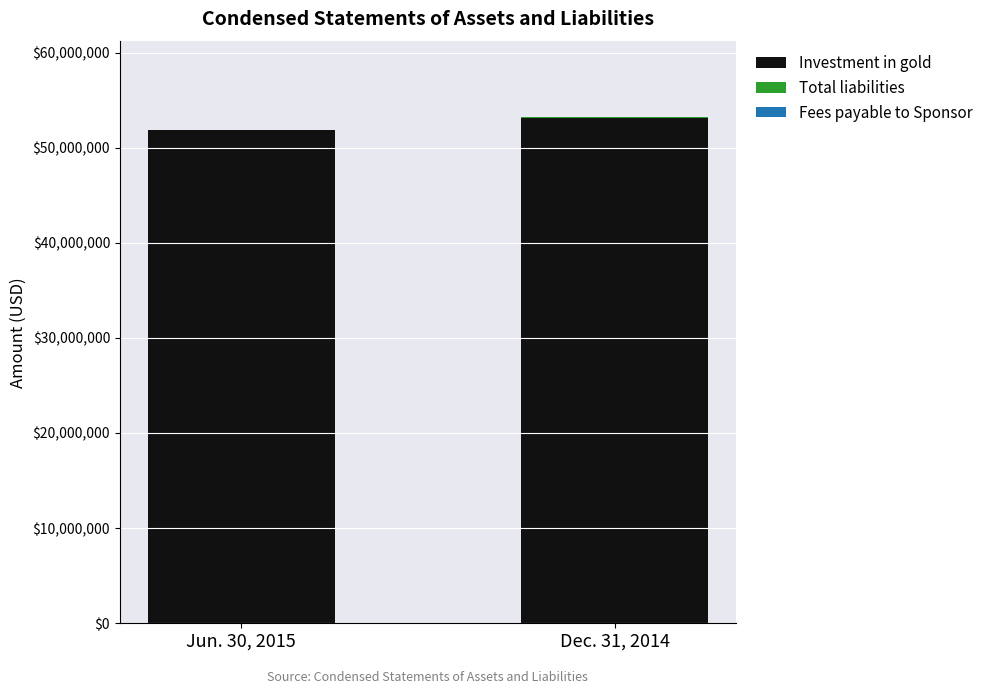

The value of Investment in gold at Dec. 31, 2014 is 53155000. True or false?

True